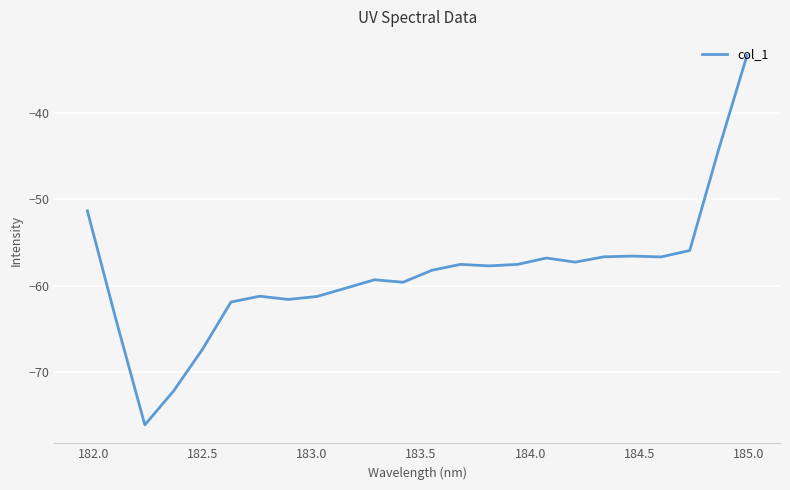

What is the greatest value displayed?

-33.4